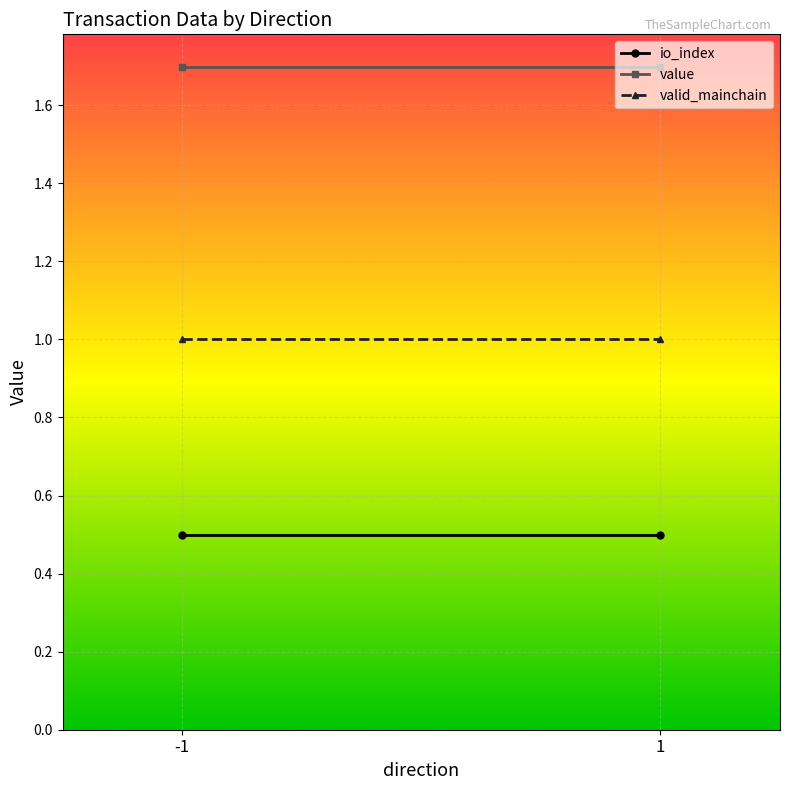

What is the value of the value point at the 2nd from the left?

1.7